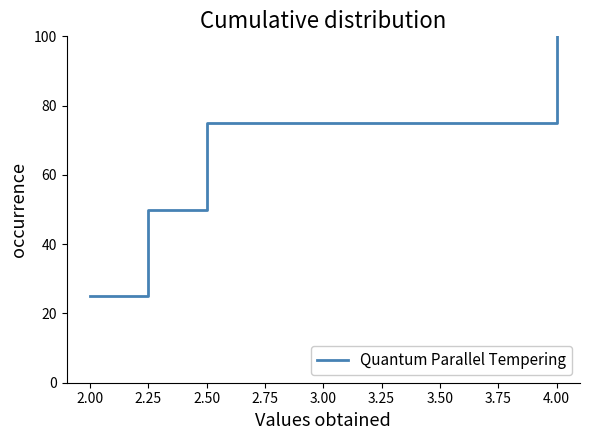

List the labels in order of value, smallest first.

2.00, 2.25, 2.50, 4.00